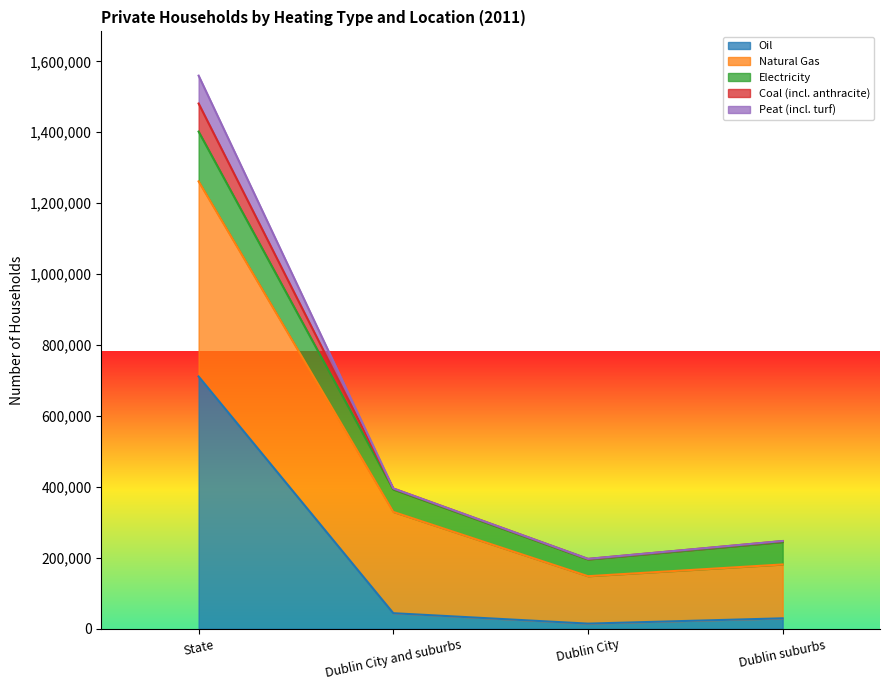

At which category does Peat (incl. turf) reach its first local valley?

Dublin City